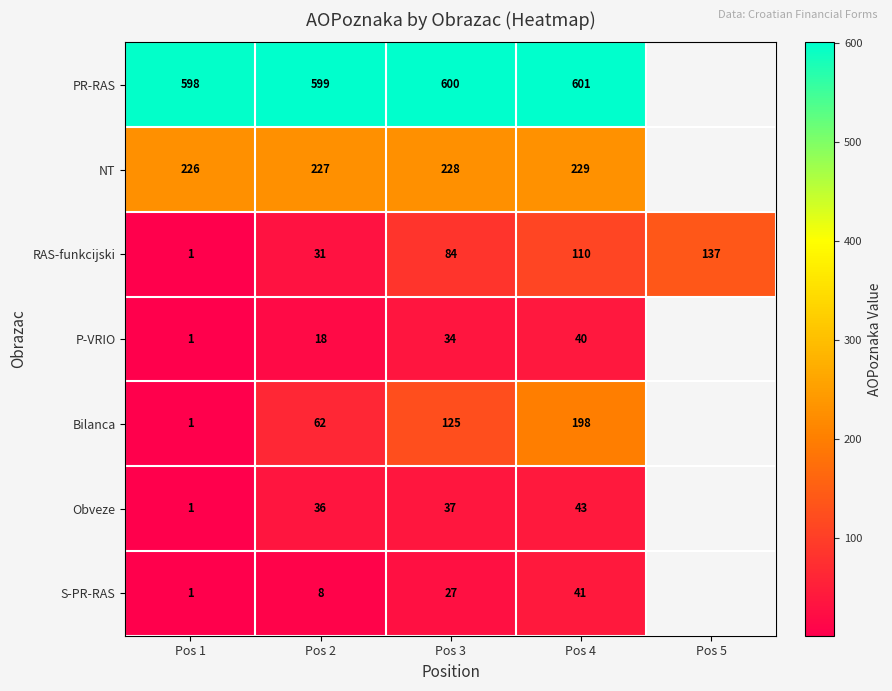

At which category is the sum across all series the highest?

Pos 4